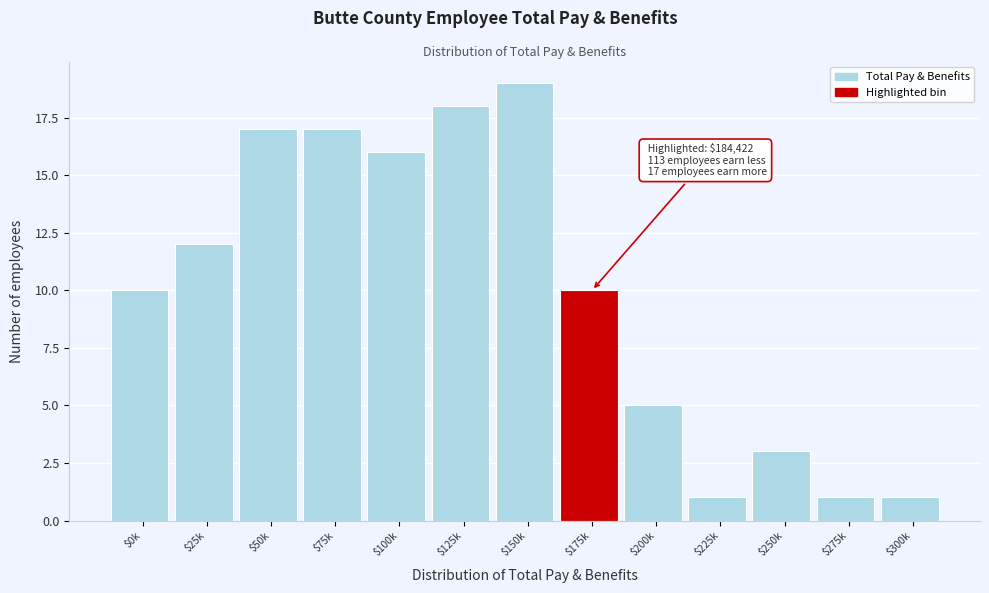

Reading left to right, transcribe all the data shown in this chart.

10	12	17	17	16	18	19	10	5	1	3	1	1